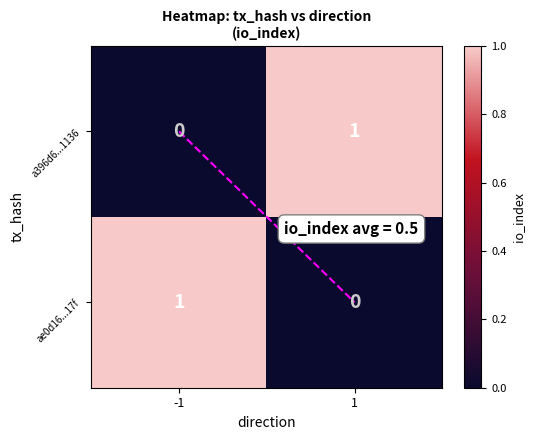

Rank the series at -1 from highest to lowest value.

ae0d16...17f, a396d6...1136